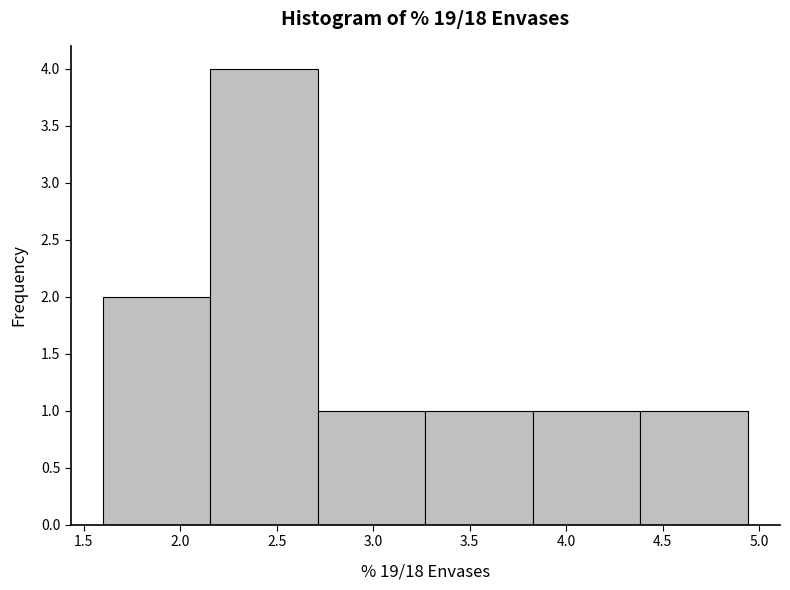

Reading left to right, transcribe this chart: for each bar, give the range it covers on the x-axis and its height. Neither the bar edges nor the heights are printed on the chart, so give them approximately, as read against the axes.

1.60 to 2.15: 2
2.15 to 2.70: 4
2.70 to 3.25: 1
3.25 to 3.85: 1
3.85 to 4.40: 1
4.40 to 4.95: 1